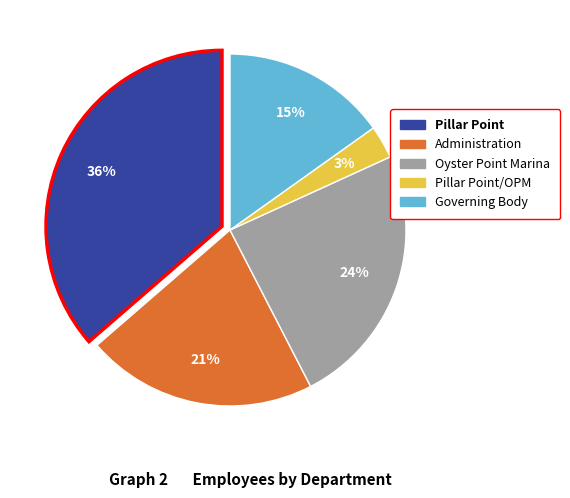

To the nearest percent, what is the difference between the largest and smallest slice percentages?

33%